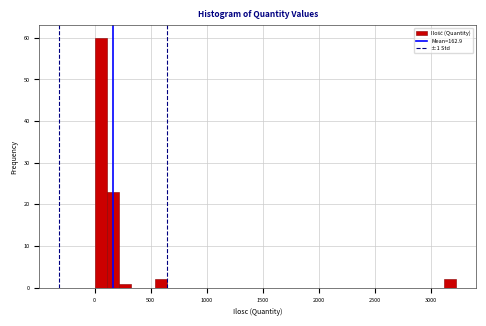

Around what value on the x-axis is the tallest bar? Give the approximate position of its centre, as read against the axis.

50